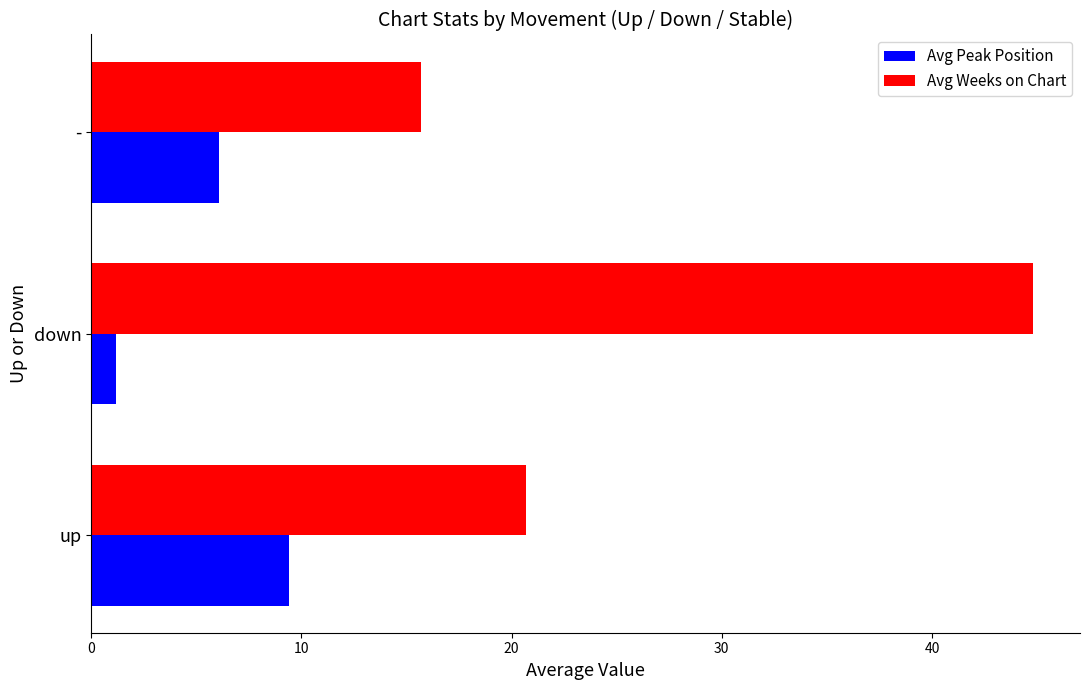

How many values in the Avg Weeks on Chart series exceed 20?

2